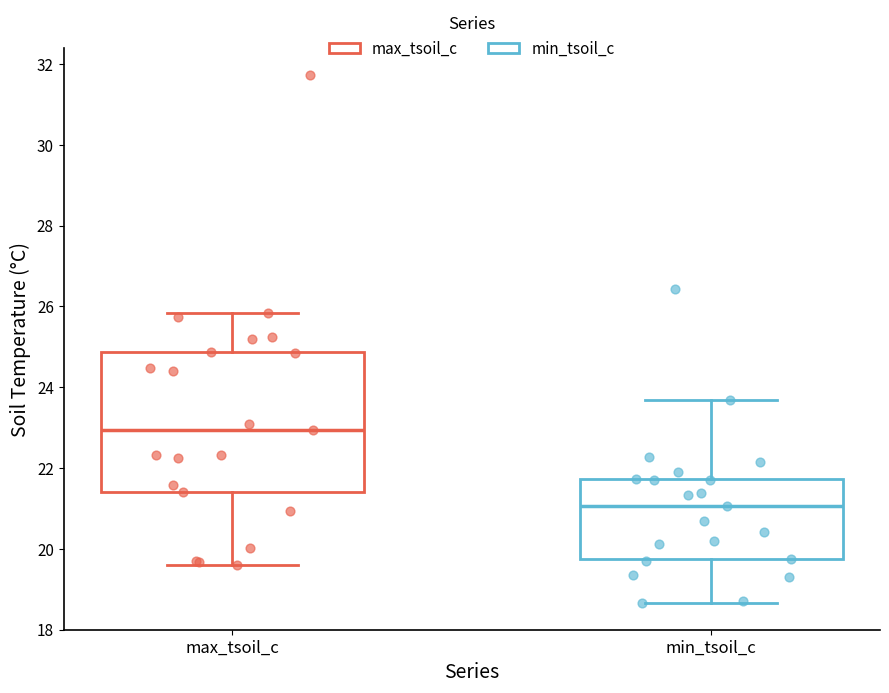

Which box's median line is the highest?

max_tsoil_c